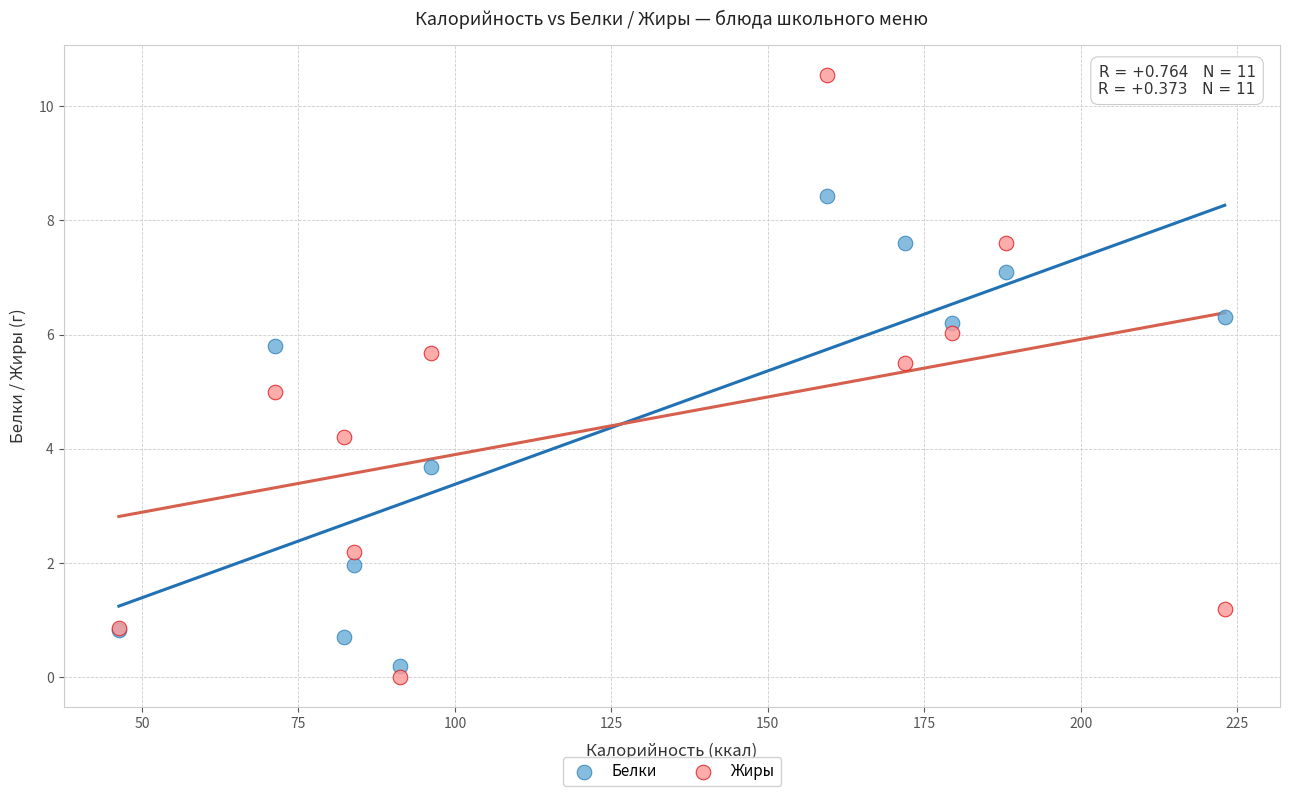

Which series has the largest Y range (max minus min)?

Жиры